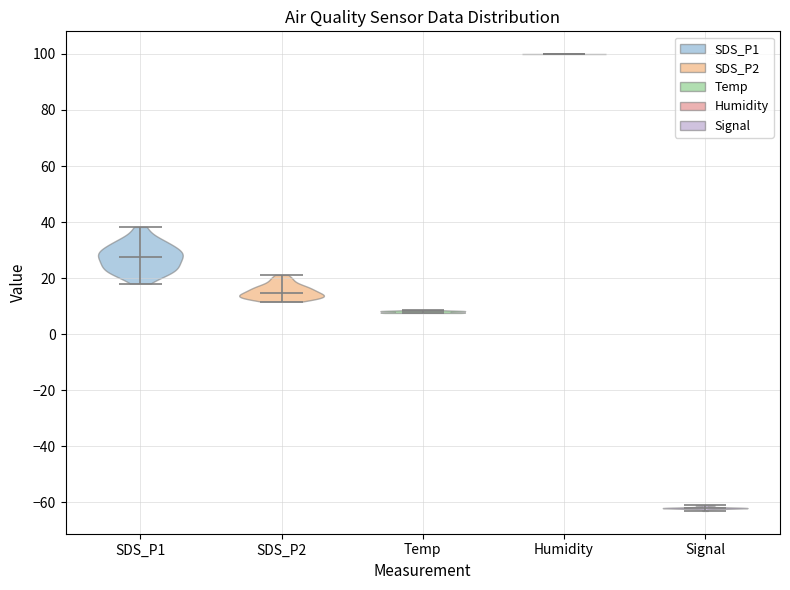

Reading left to right, read every violin against the y-axis: where its median line is, and the lowest and highest points it reaches. The values are not printed on the chart, so give them approximately, as read against the axis.

SDS_P1: median line 28, lowest point 18, highest point 38
SDS_P2: median line 14, lowest point 12, highest point 22
Temp: median line 8, lowest point 8, highest point 8
Humidity: median line 100, lowest point 100, highest point 100
Signal: median line -62, lowest point -62, highest point -60